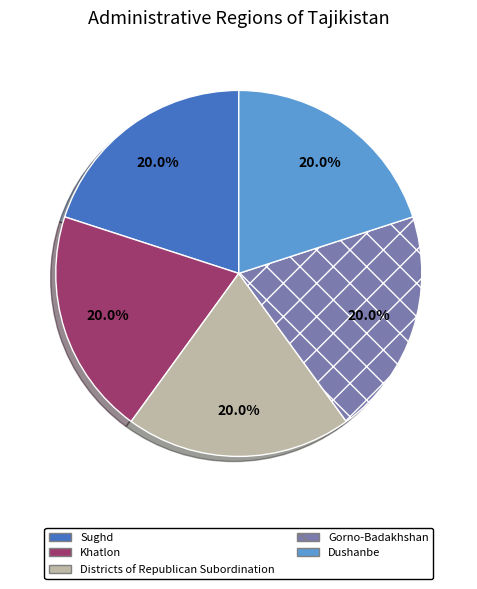

The Khatlon slice represents 20% of the pie. True or false?

True